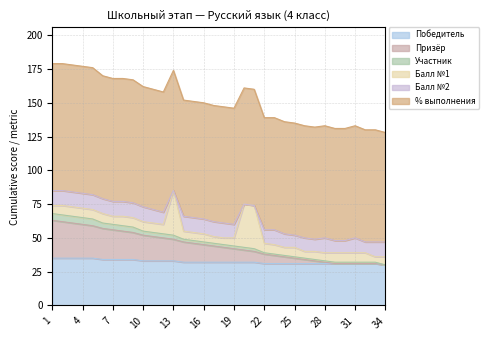

What is the sum of the Победитель values at 9 and 31?

65